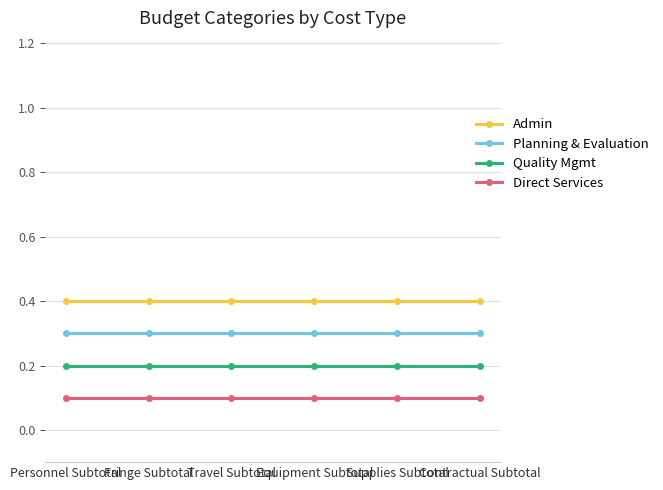

True or false: Quality Mgmt has a value of 0.3 at Contractual Subtotal.

False